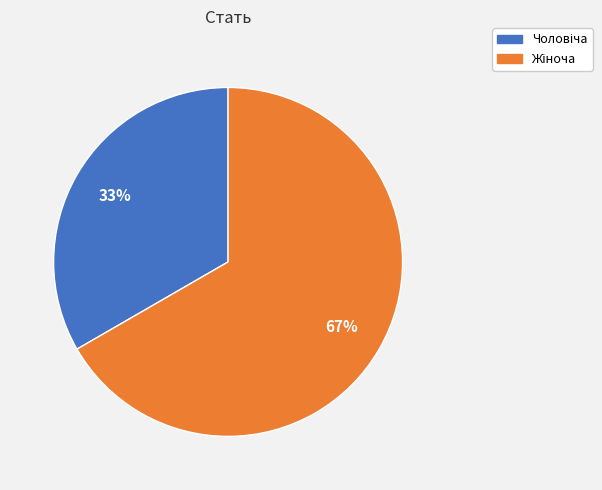

Is there a majority slice in this chart?

Yes